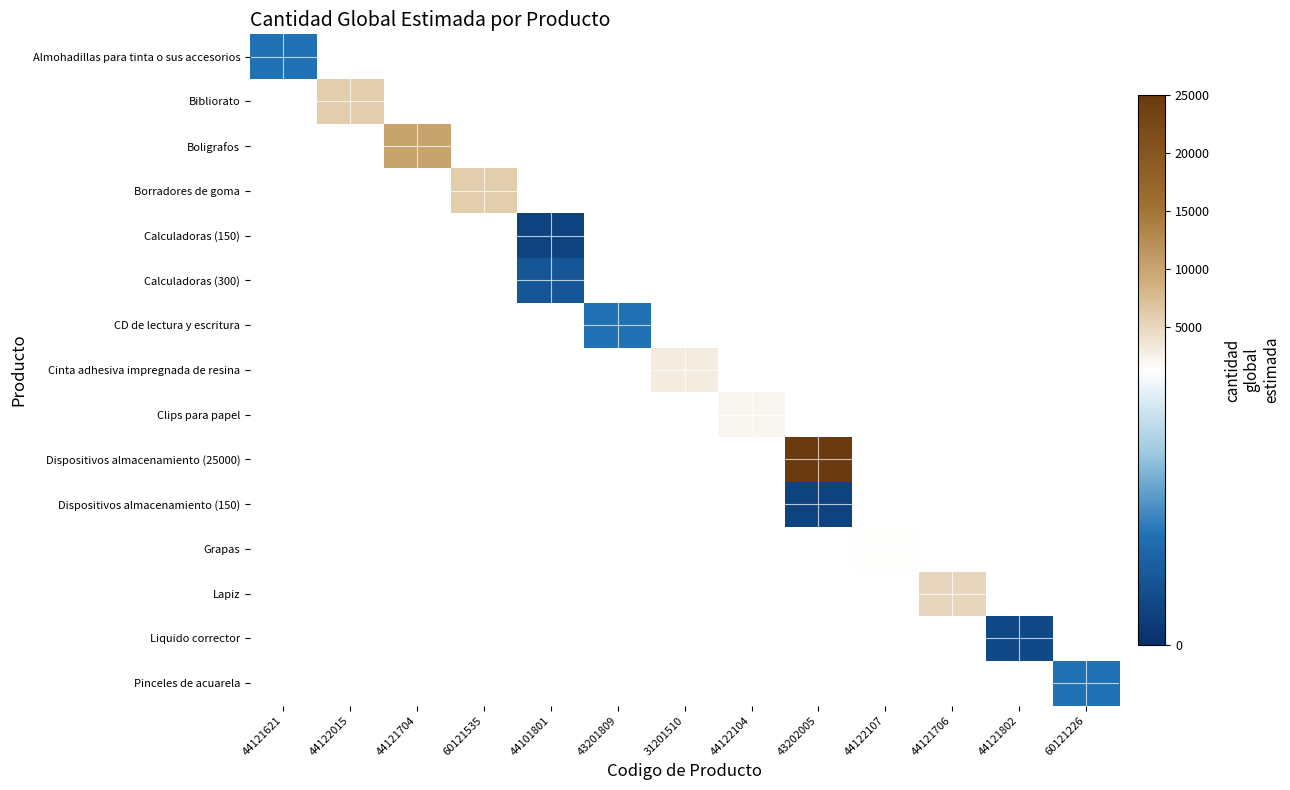

List the labels in order of Lapiz value, smallest first.

44121621, 44122015, 44121704, 60121535, 44101801, 43201809, 31201510, 44122104, 43202005, 44122107, 44121706, 44121802, 60121226